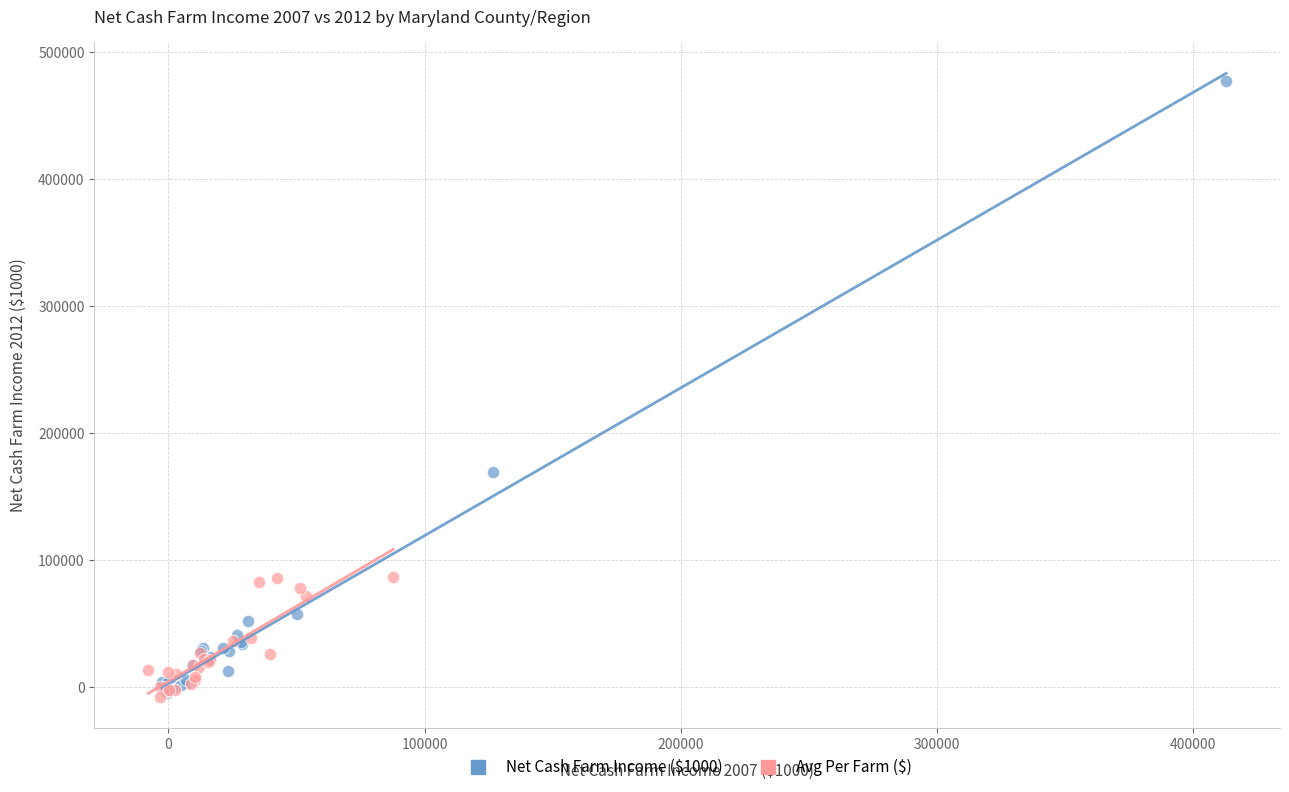

Which series has the widest spread of Y values?

Net Cash Farm Income ($1000)